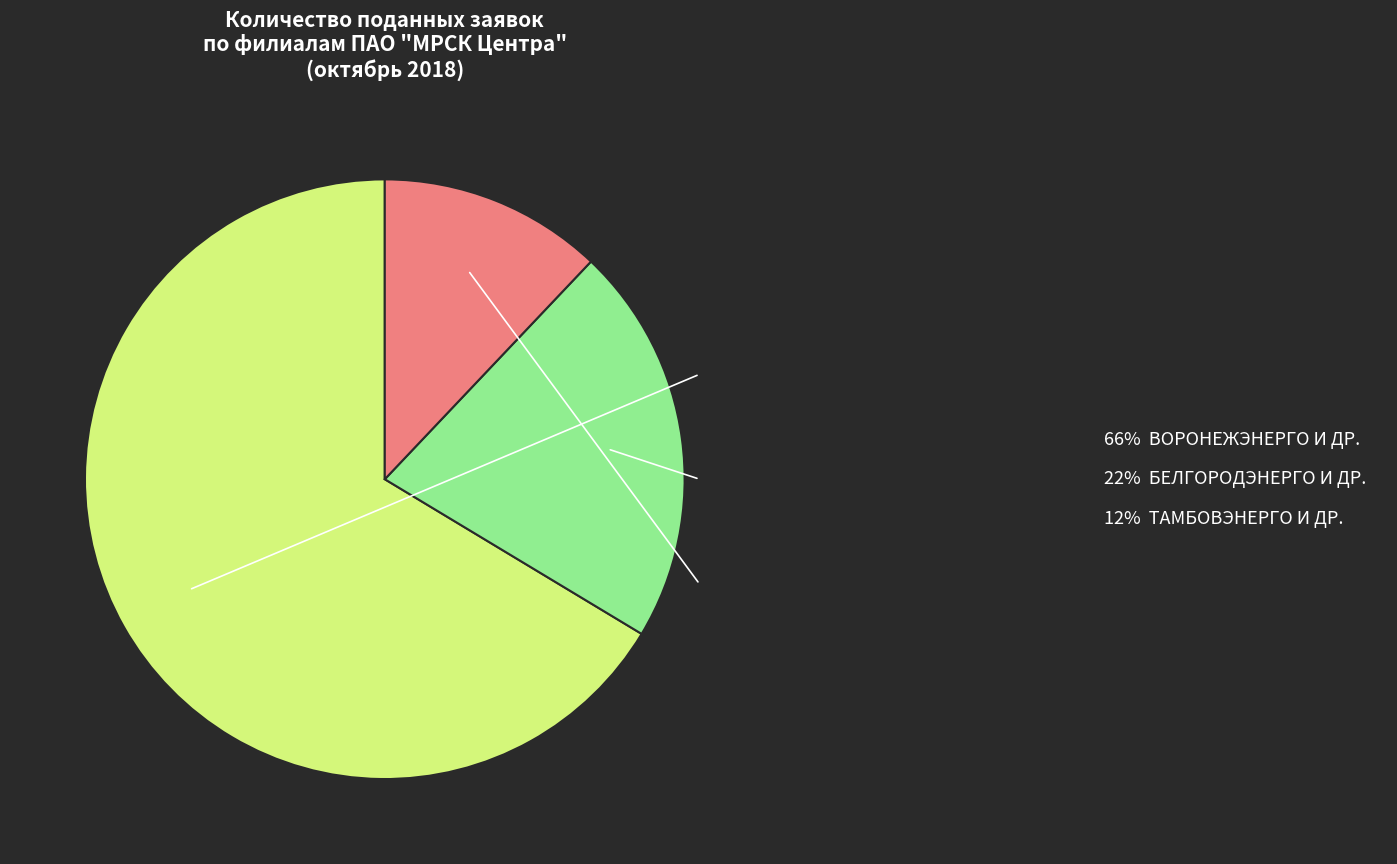

Approximately how many times larger is the value at 66% ВОРОНЕЖЭНЕРГО И ДР. compared to 12% ТАМБОВЭНЕРГО И ДР.?

5.5